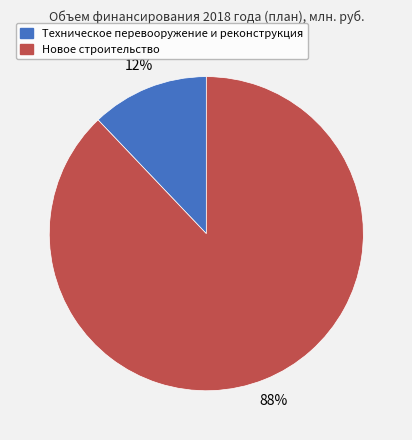

Do Новое строительство and Техническое перевооружение и реконструкция together represent more than half of the pie?

Yes